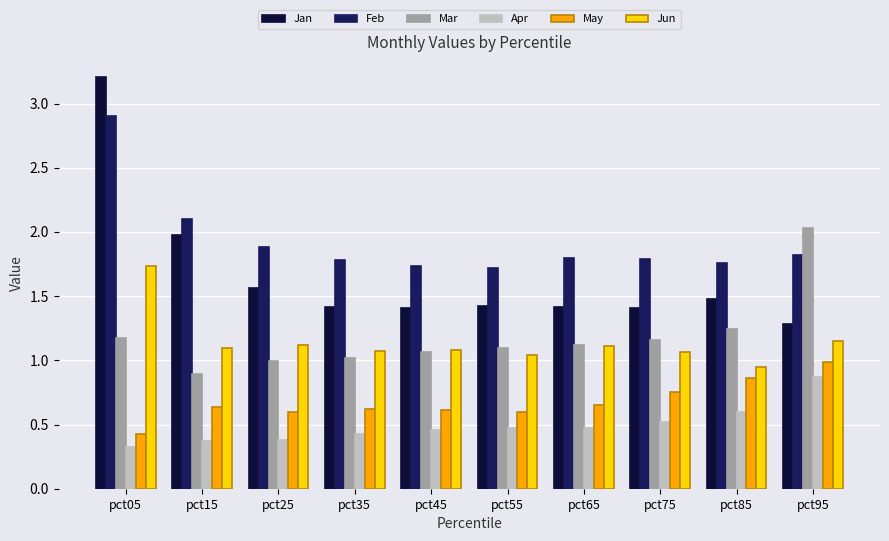

How many distinct data groups are displayed?

6